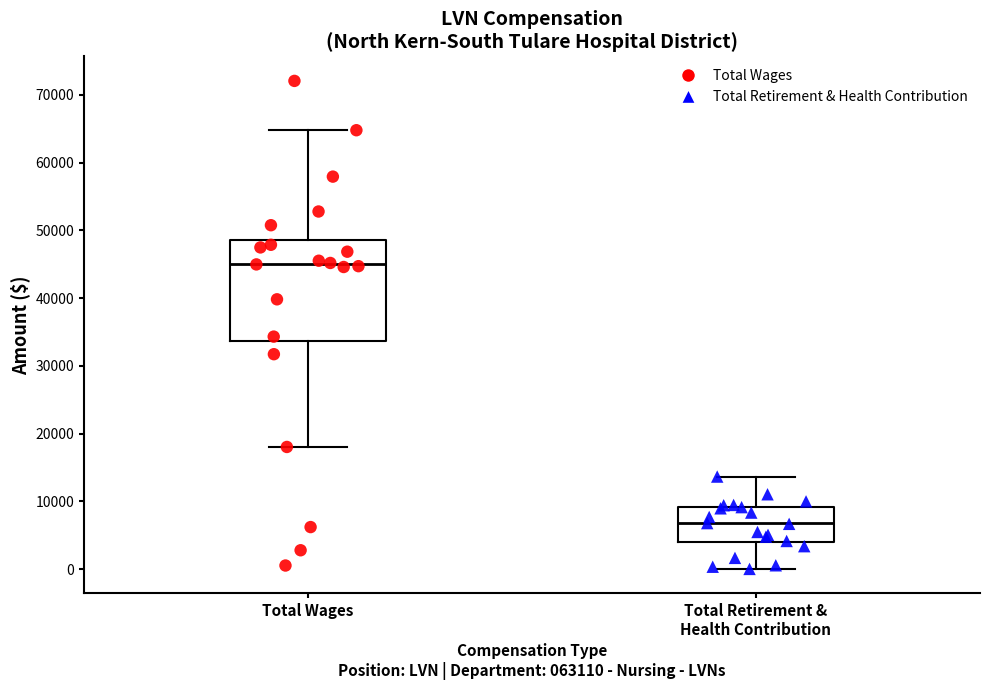

Which box is the tallest, from its lower edge to its upper edge?

Total Wages